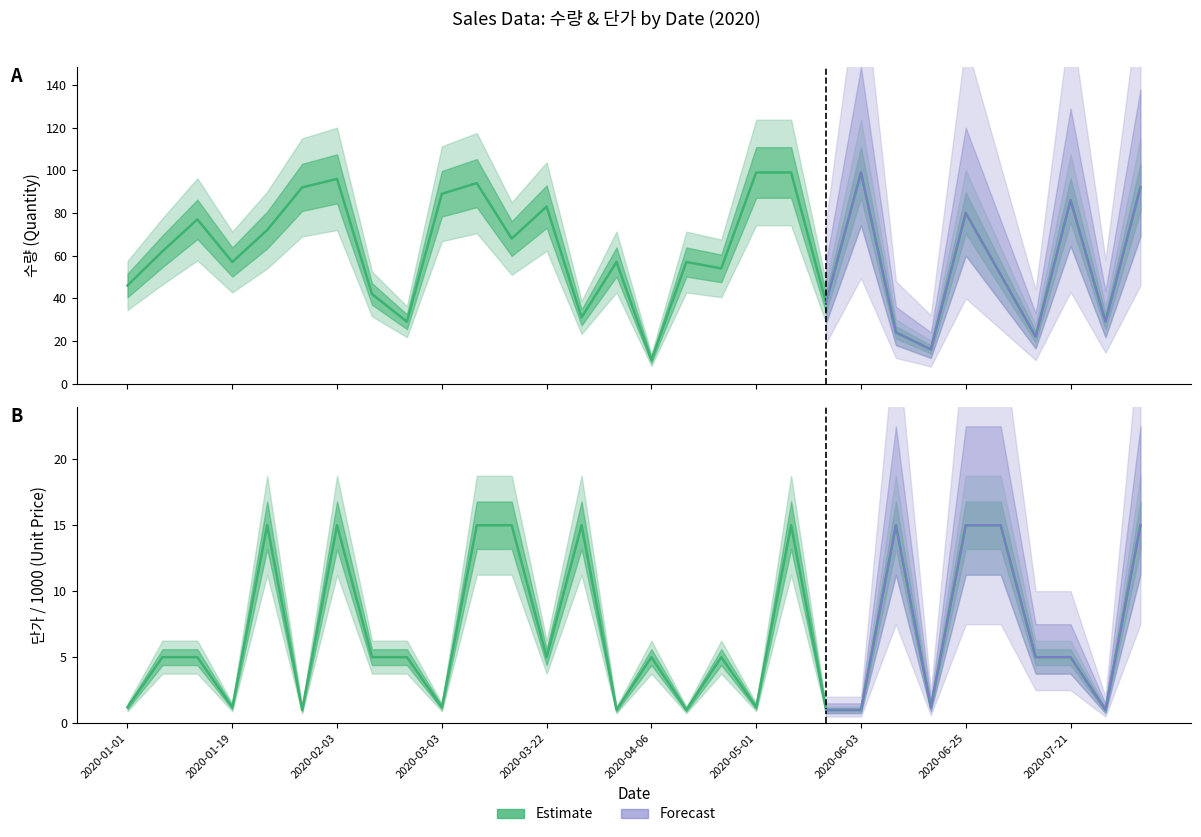

The value of 단가 at 2020-01-01 is 0.4. True or false?

False